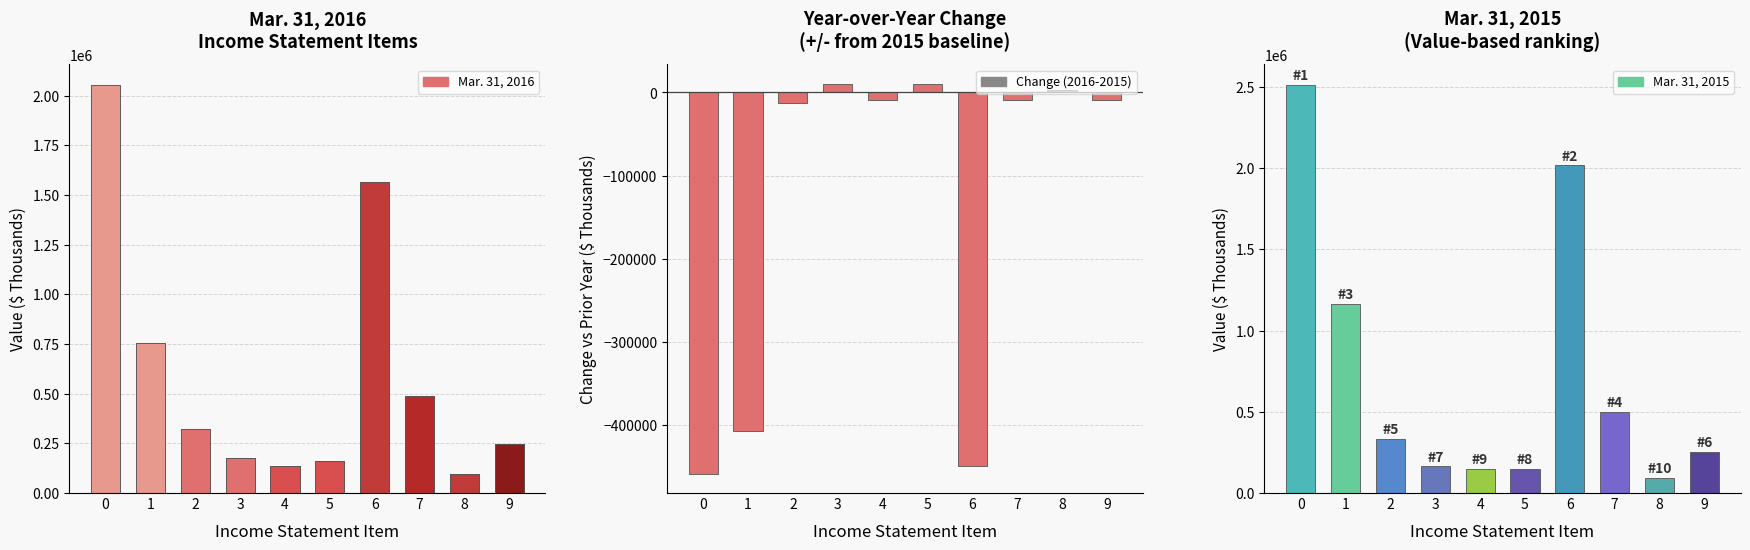

What is the difference between the Mar. 31, 2015 values at 1 and 3?

998212